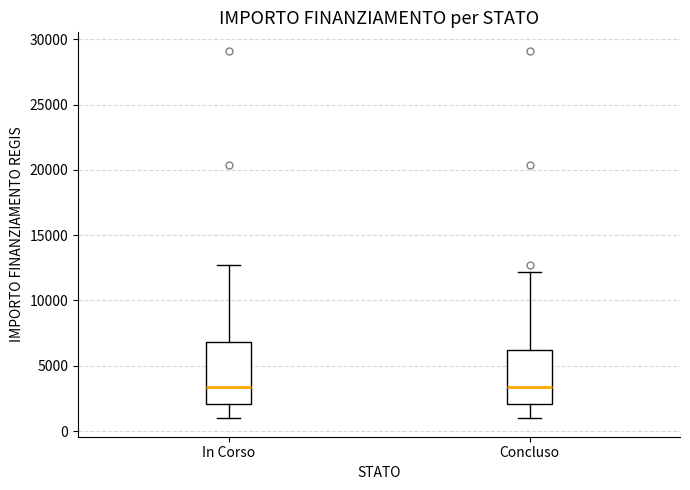

Reading left to right, read every box against the y-axis: the position of its median line, the range the box covers, and the ends of its whiskers. The values are not printed on the chart, so give them approximately, as read against the axis.

In Corso: median 3500, box 2000 to 7000, whiskers 1000 to 12500
Concluso: median 3500, box 2000 to 6000, whiskers 1000 to 12000